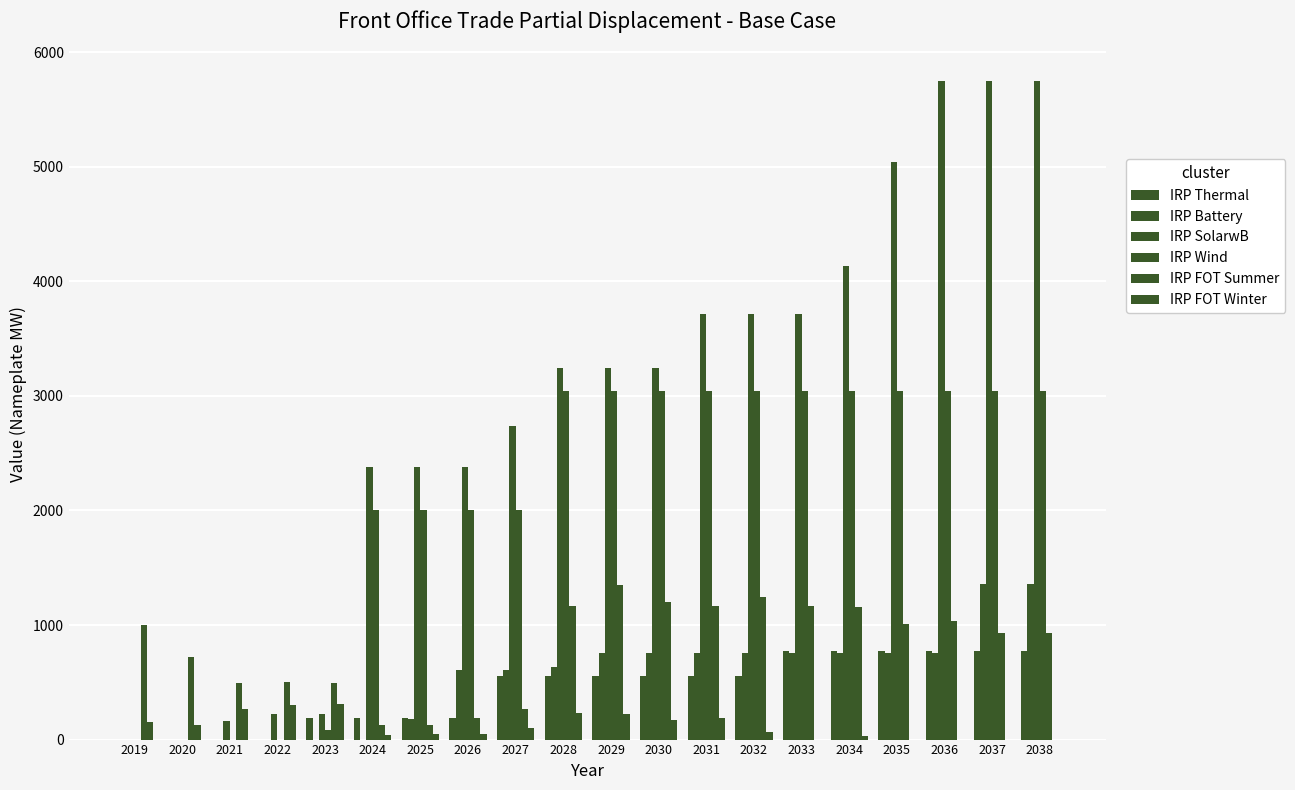

Are the bars grouped side by side (vs. stacked)?

Yes